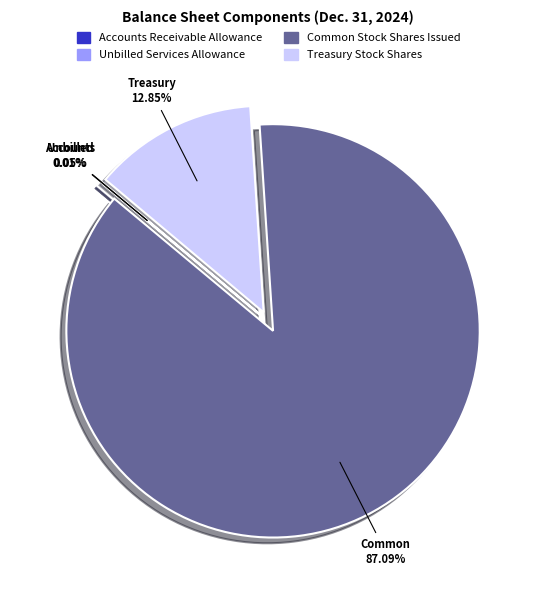

How much of the chart is everything except Treasury Stock Shares?

87.2%